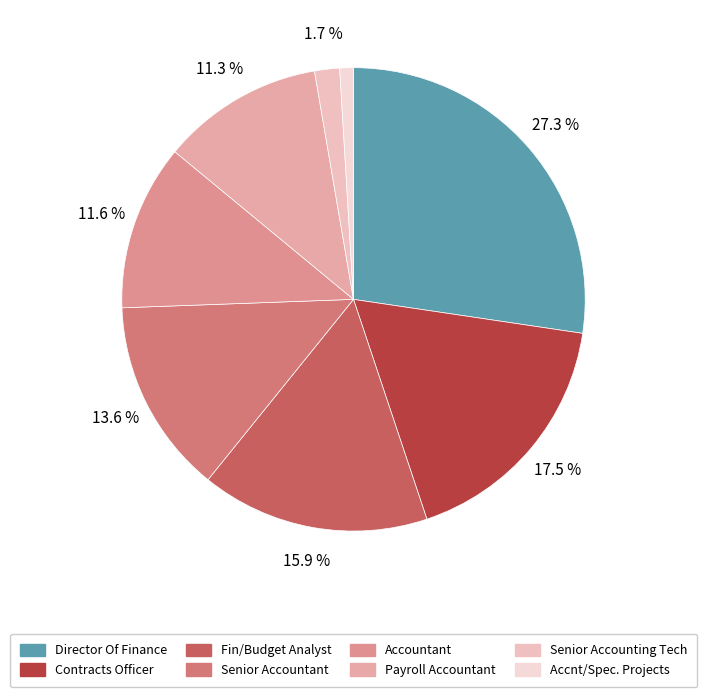

Which category has the smallest portion of the pie?

Accnt/Spec. Projects